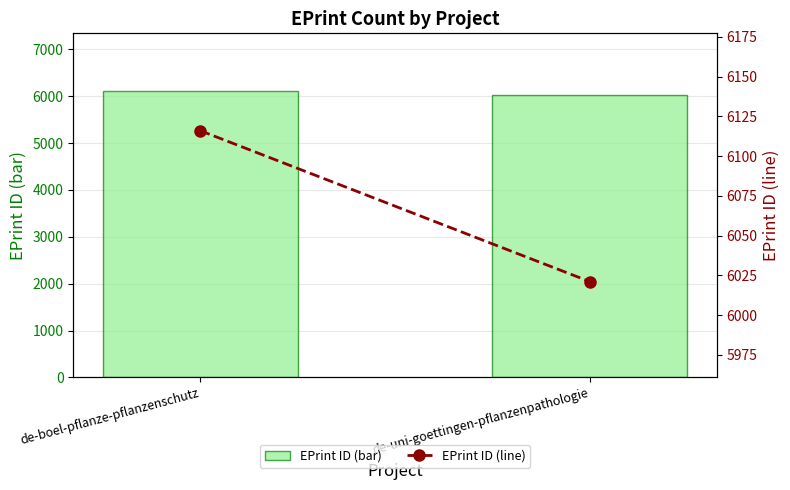

What is the label of the 1st bar from the left?

de-boel-pflanze-pflanzenschutz